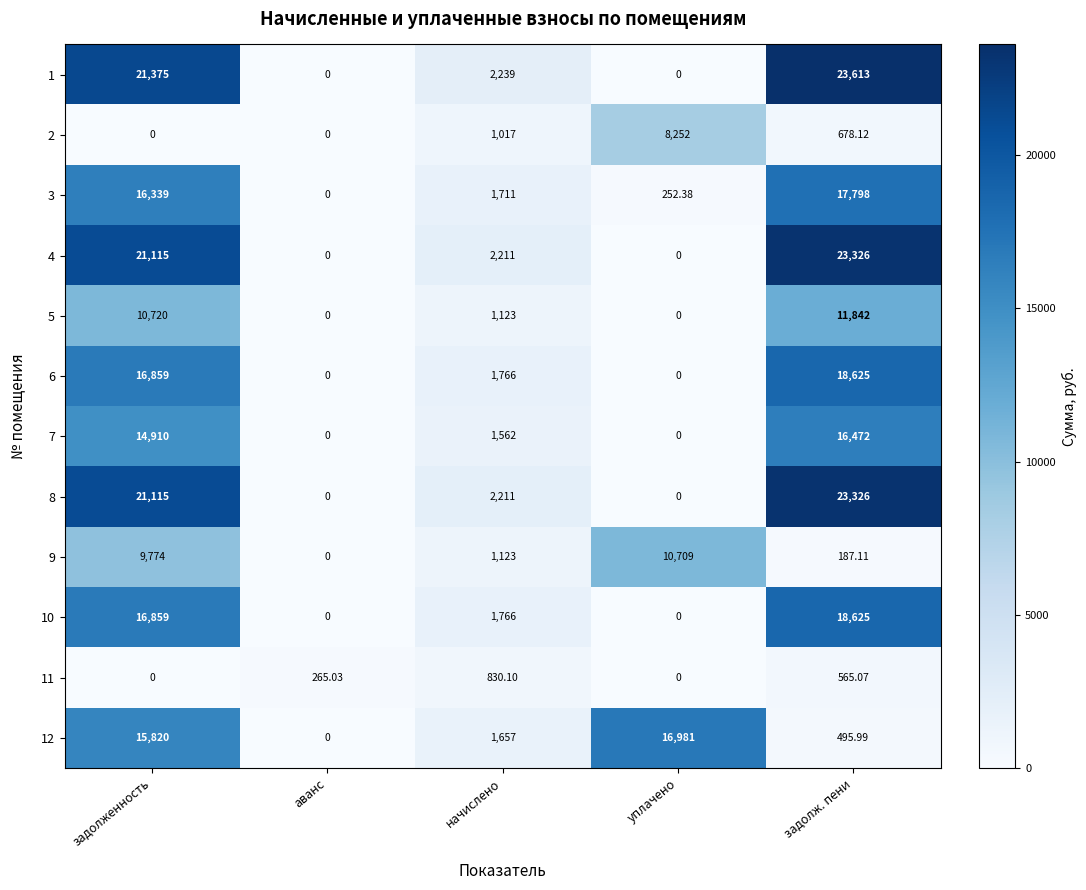

At which category does the chart reach its peak across all series?

задолж. пени